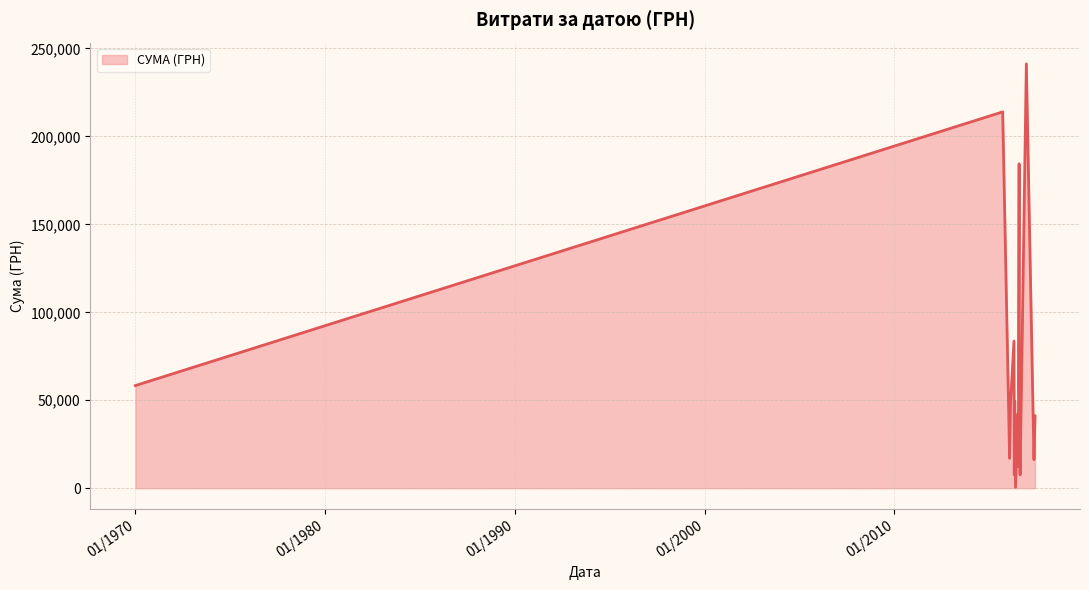

What is the minimum value shown in the chart?

528.0